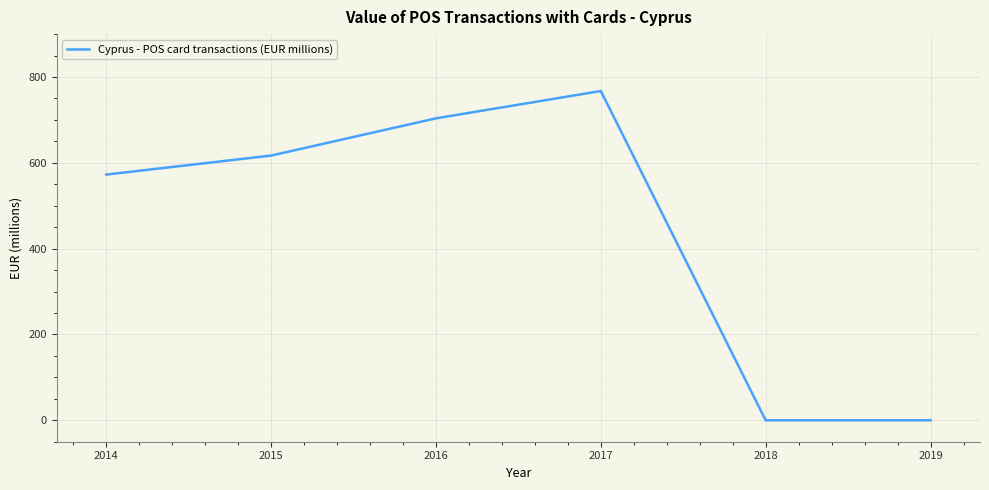

How many categories are shown in the chart?

6